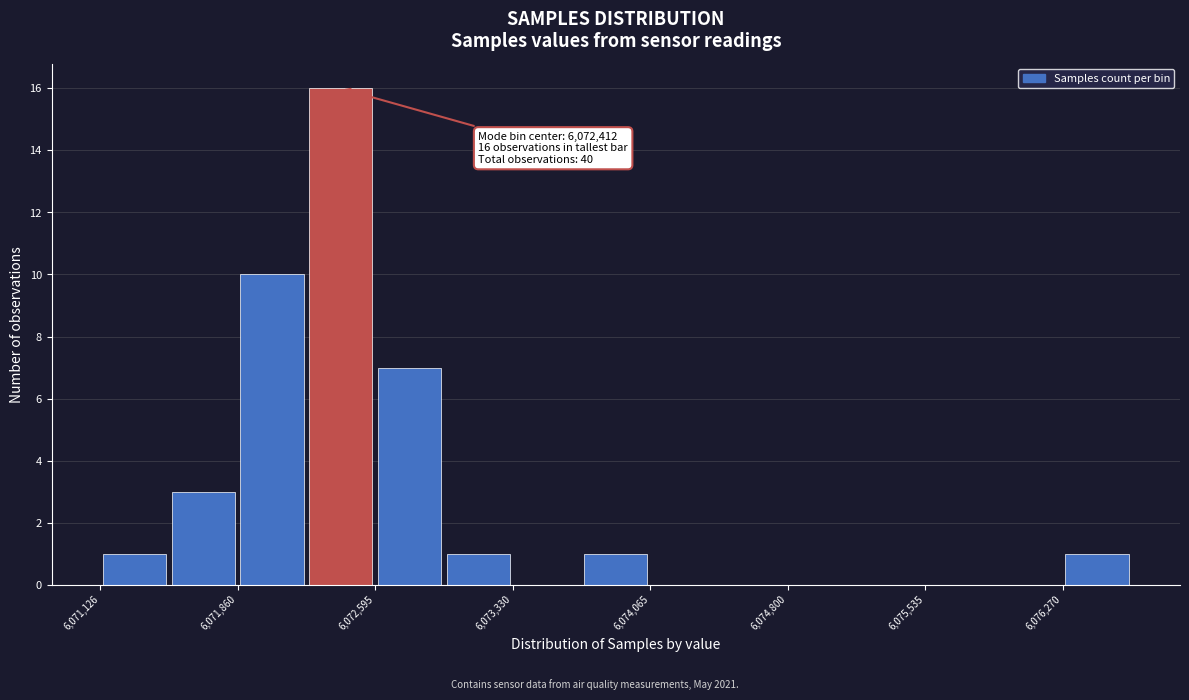

Read against the x-axis, roughly where is the centre of the tallest bar?

6072400